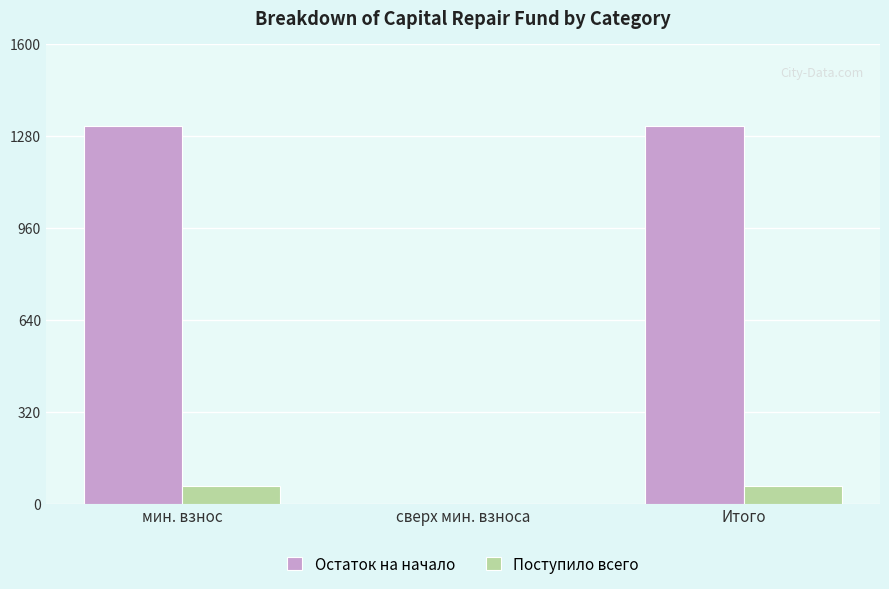

Is it true that Остаток на начало equals 0.0 at сверх мин. взноса?

True